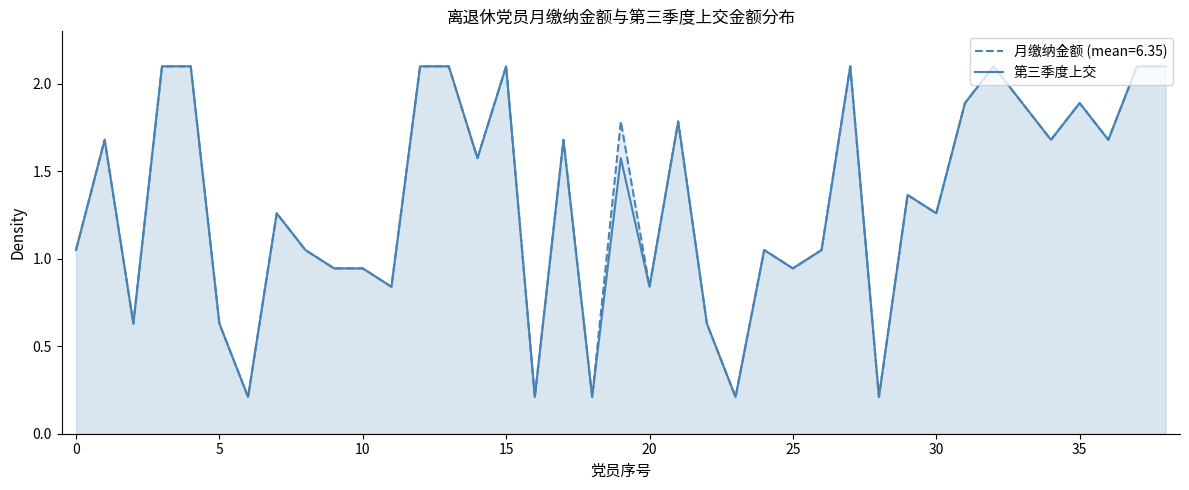

The chart shows a value of 0.2 at 16. True or false?

True